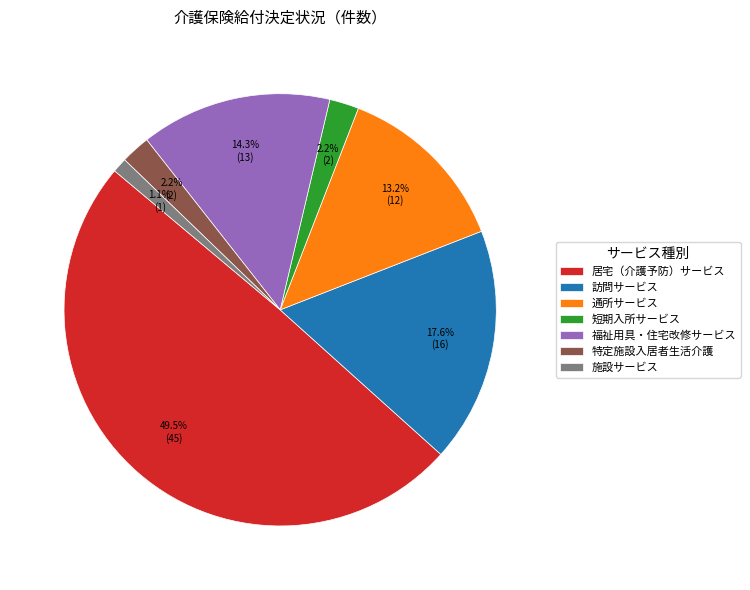

Combined, what portion of the pie is 特定施設入居者生活介護 and 居宅（介護予防）サービス?

51.6%